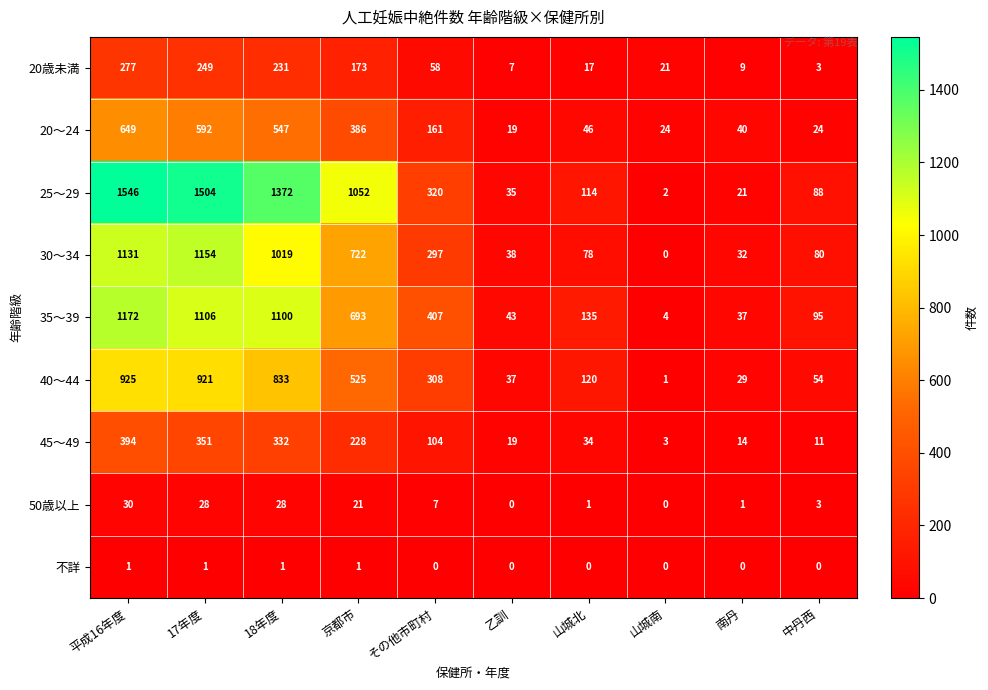

What is the difference between the maximum and minimum values in the 25～29 series?

1544